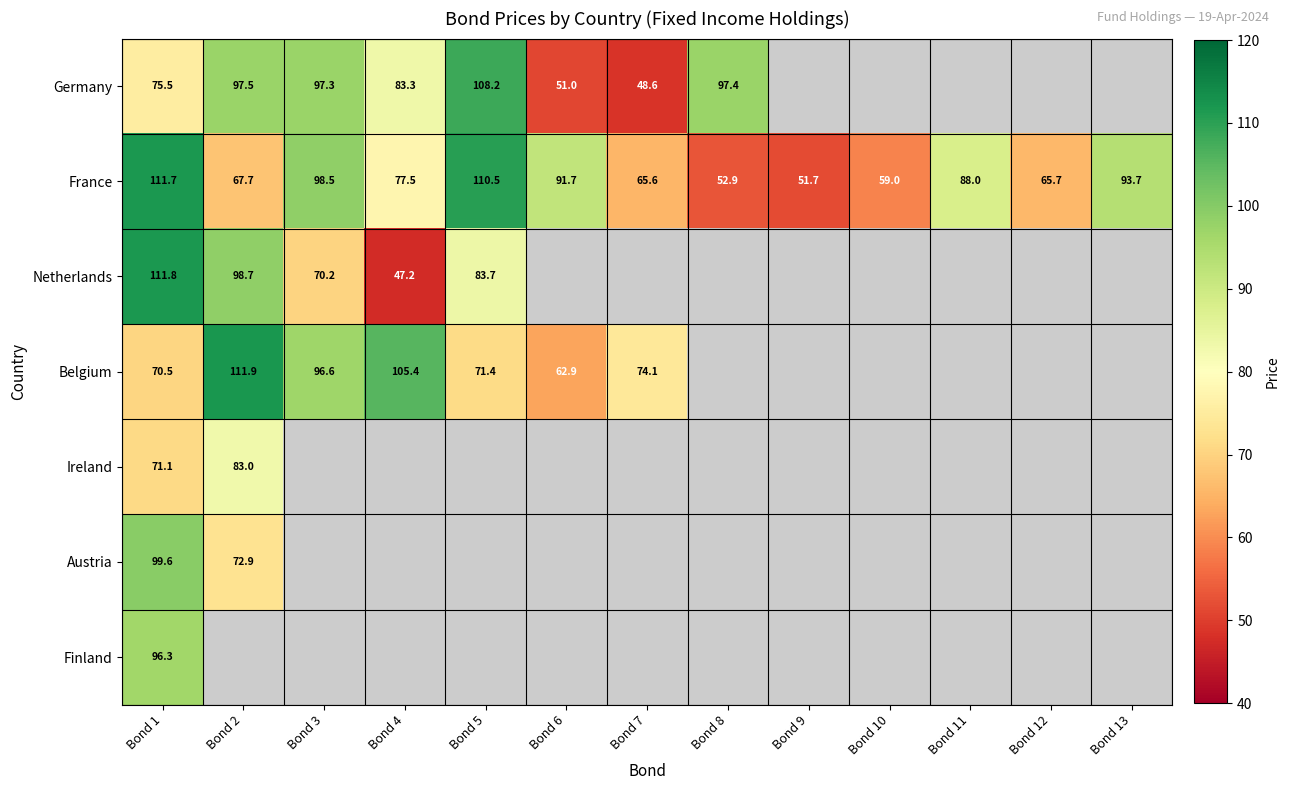

Which series has the widest spread of values?

Netherlands